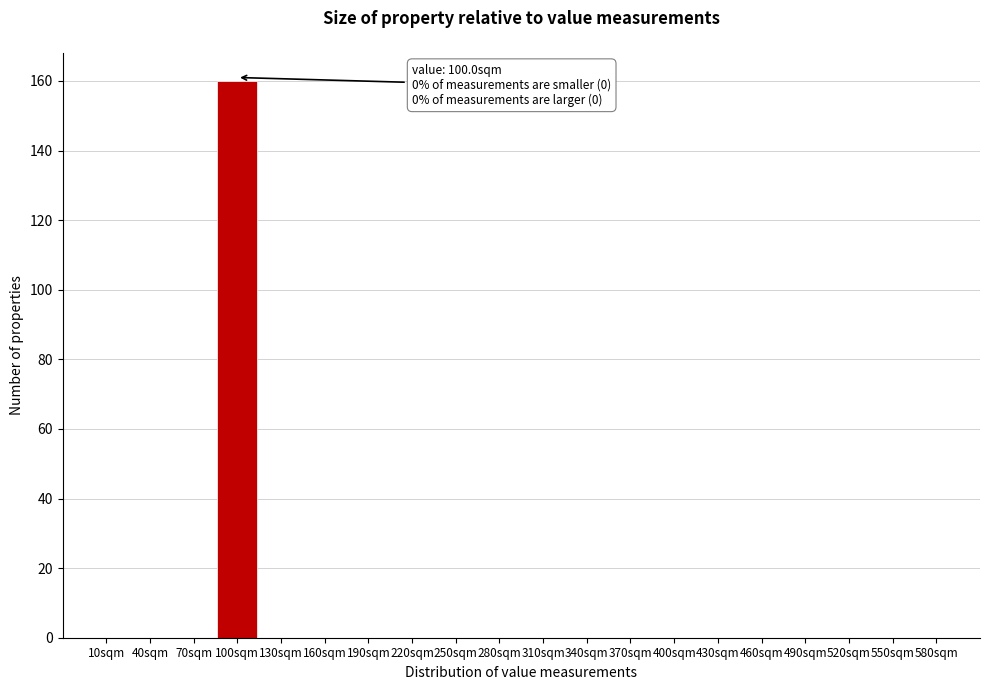

Reading left to right, what are all the values shown in this chart?

10sqm=0	40sqm=0	70sqm=0	100sqm=160	130sqm=0	160sqm=0	190sqm=0	220sqm=0	250sqm=0	280sqm=0	310sqm=0	340sqm=0	370sqm=0	400sqm=0	430sqm=0	460sqm=0	490sqm=0	520sqm=0	550sqm=0	580sqm=0